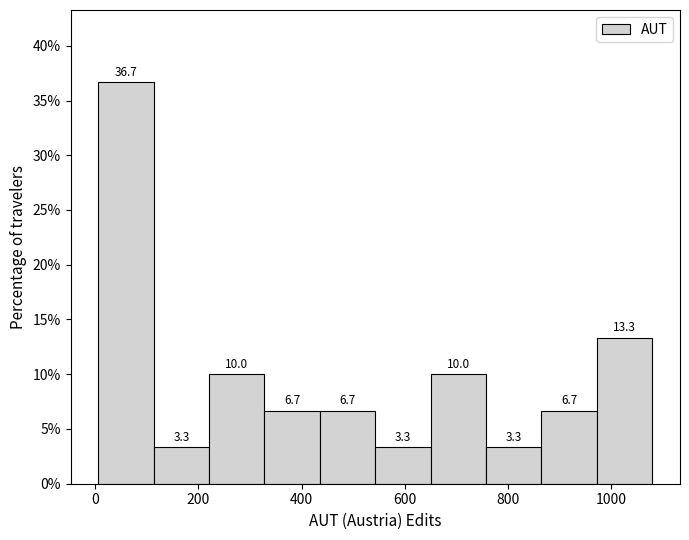

Which range on the x-axis has the tallest bar?

0 to 120